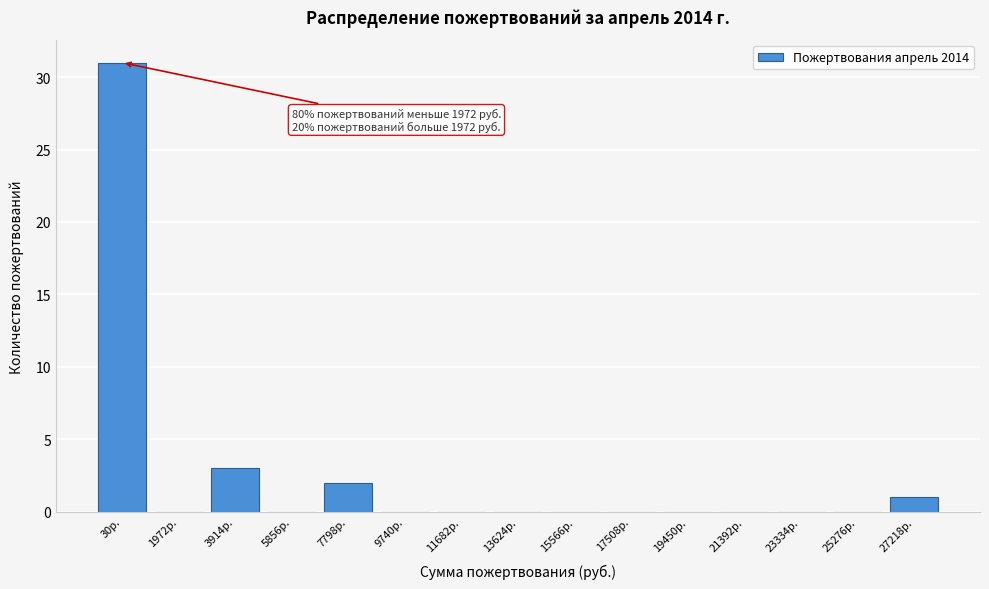

Reading left to right, transcribe all the data shown in this chart.

30р.=31	1972р.=0	3914р.=3	5856р.=0	7798р.=2	9740р.=0	11682р.=0	13624р.=0	15566р.=0	17508р.=0	19450р.=0	21392р.=0	23334р.=0	25276р.=0	27218р.=1